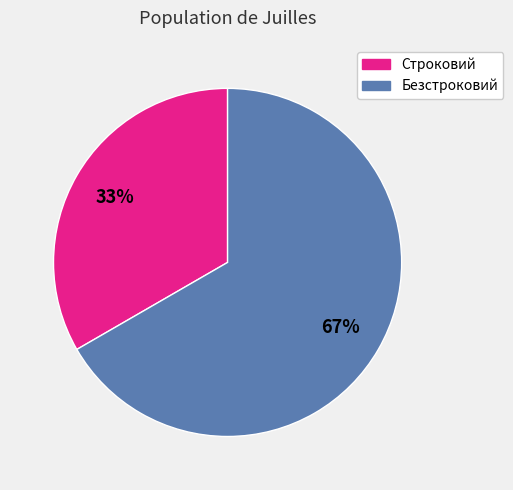

How many segments does this pie chart have?

2